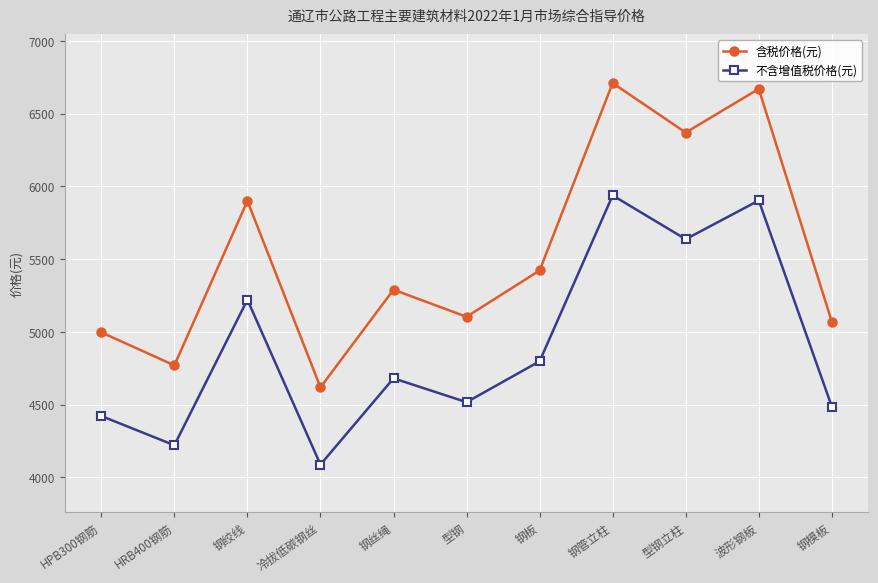

Reading left to right, extract all data points from this chart.

含税价格(元): 4997	4770	5900	4619	5290	5104	5422	6710	6370	6670	5070
不含增值税价格(元): 4422	4221	5221	4088	4681	4517	4798	5938	5637	5903	4487